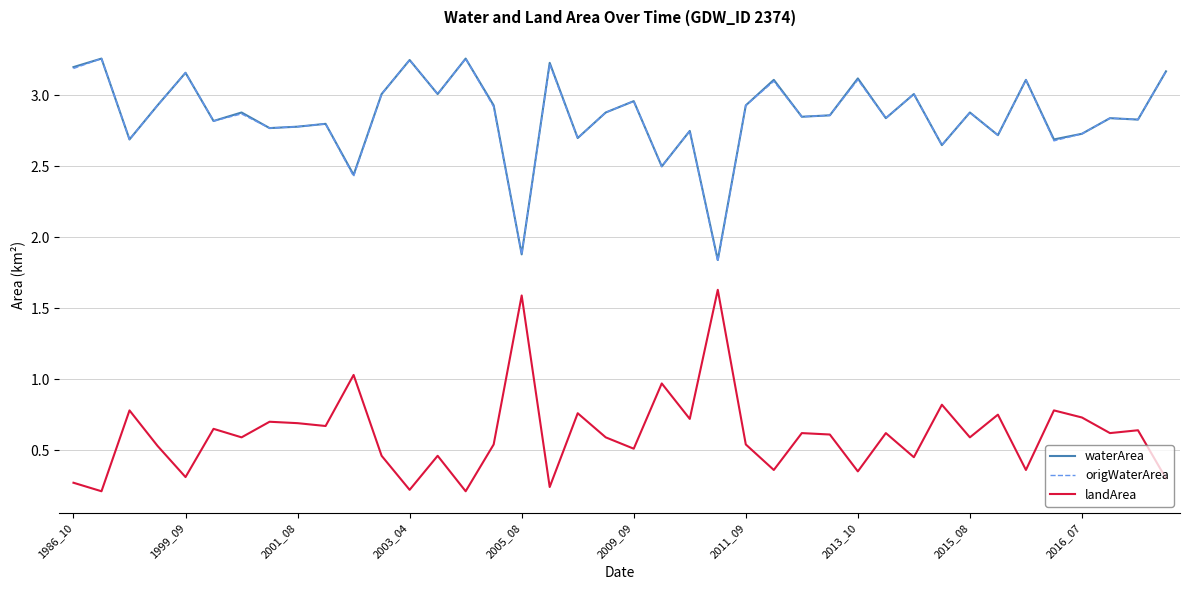

True or false: landArea and origWaterArea cross at least once.

False